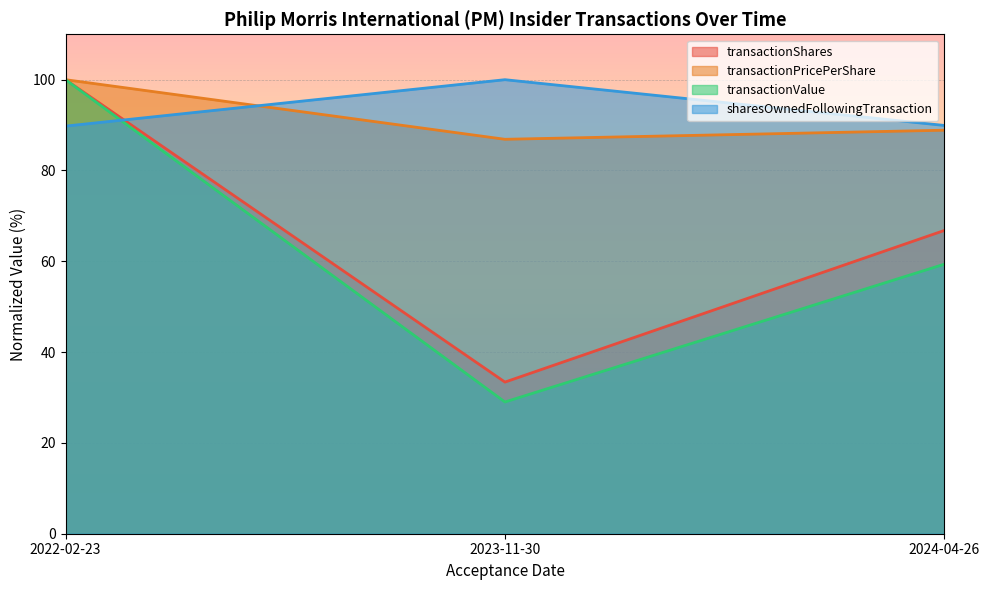

At which category is the sum across all series the highest?

2022-02-23